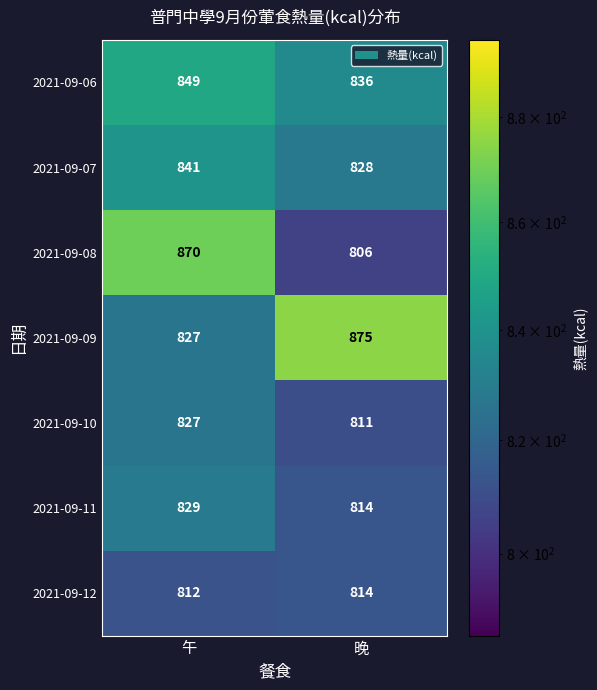

What is the minimum value for 2021-09-12?

812